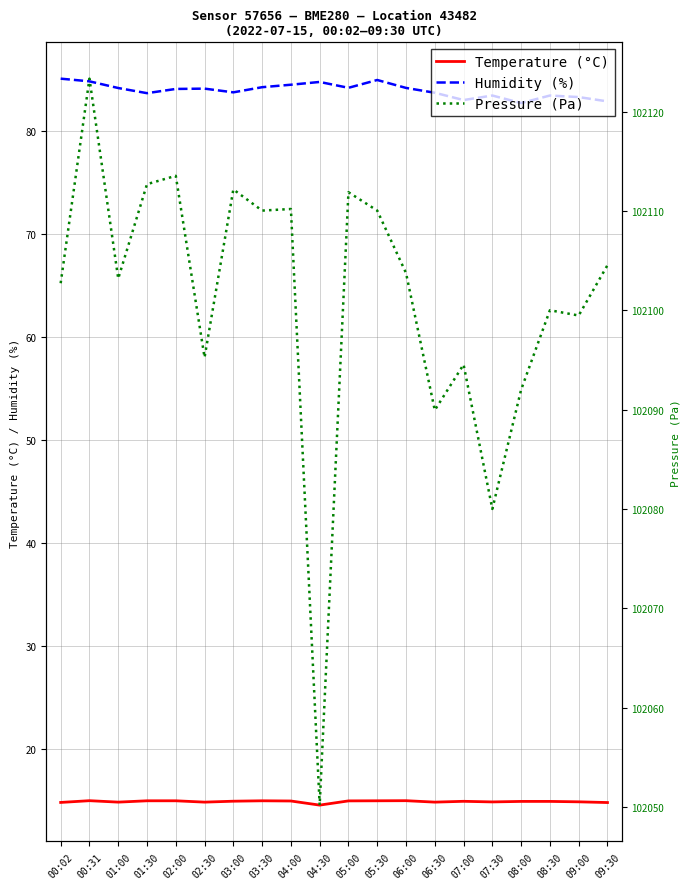

What is the average value of the Humidity (%) series?

84.0